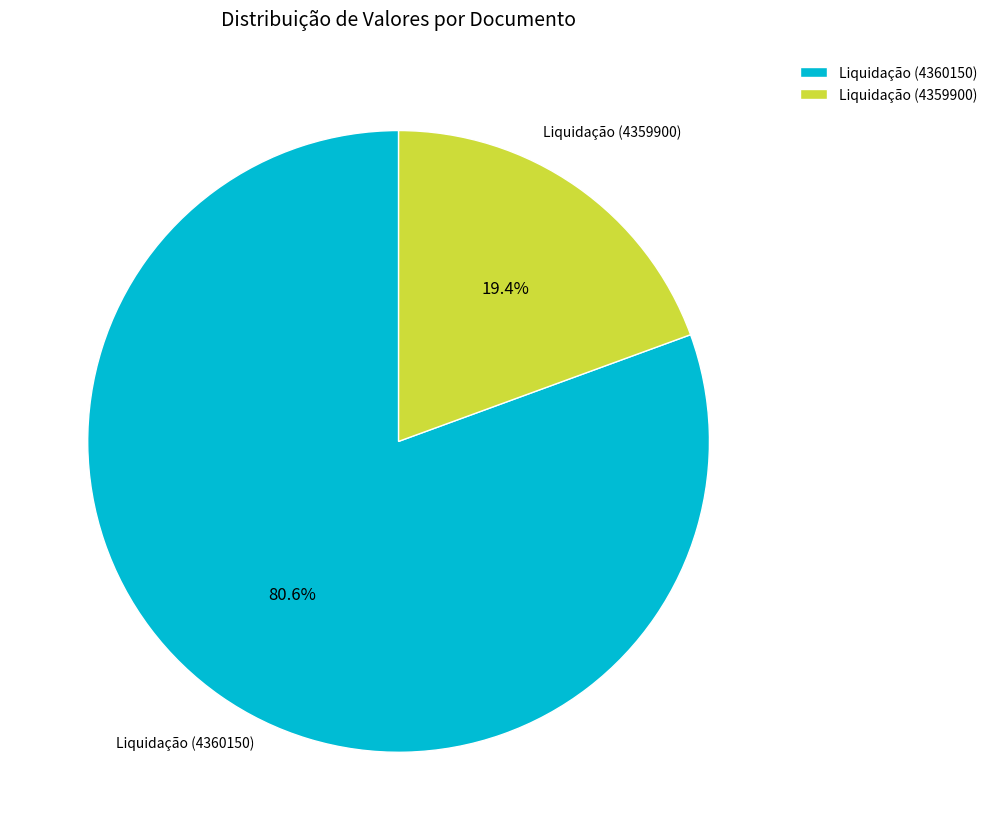

Which category has the biggest portion of the pie?

Liquidação (4360150)